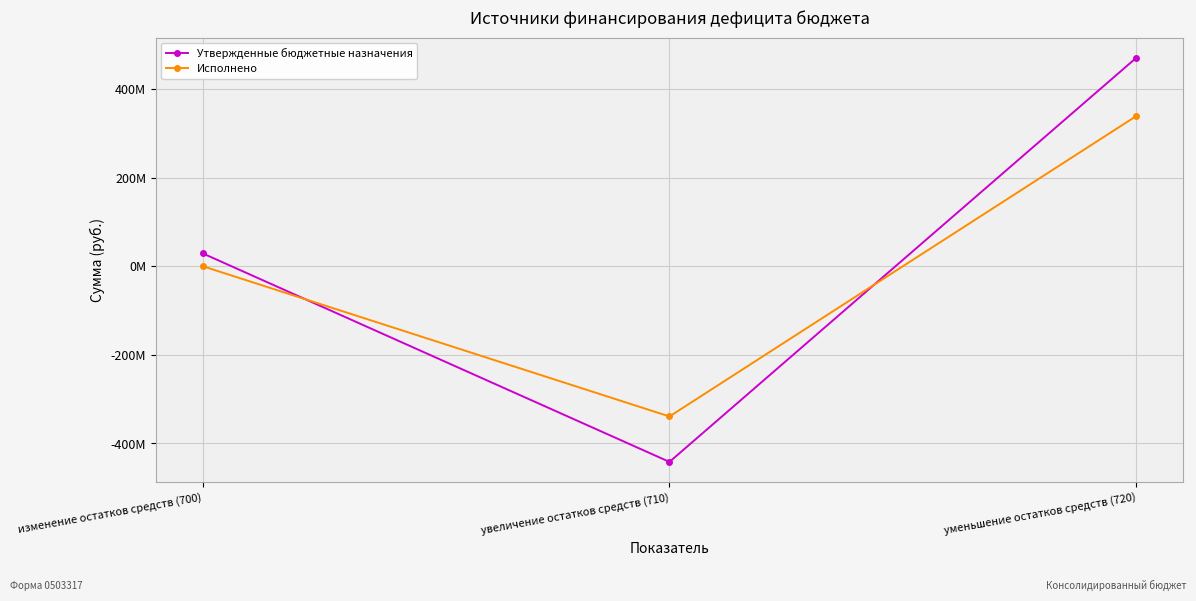

Does the chart have visible grid lines?

Yes